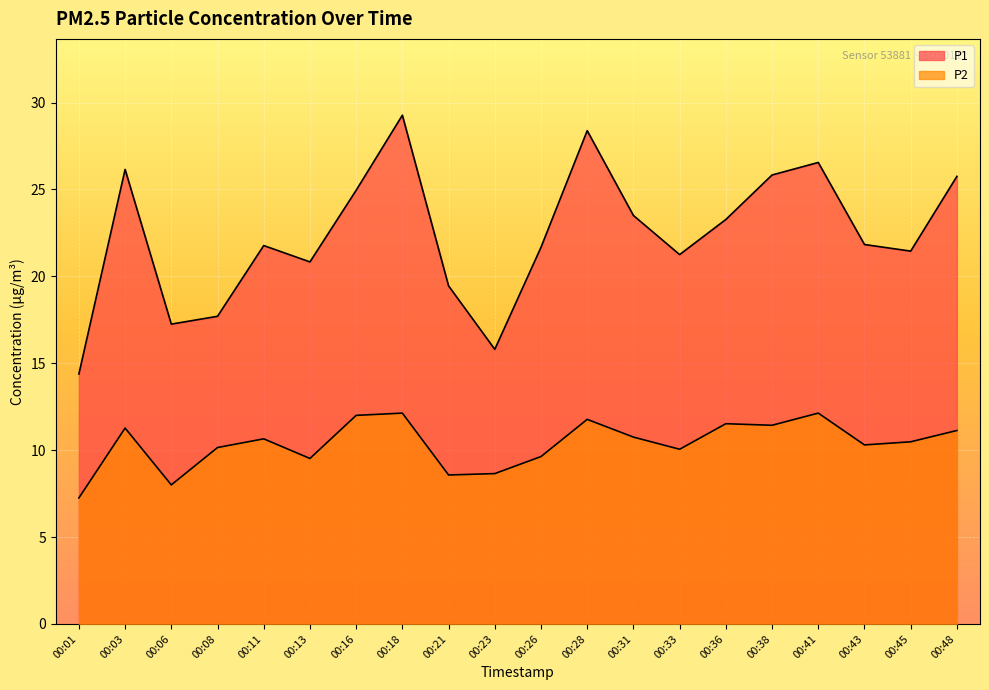

How many values in the P1 series are below 21?

6